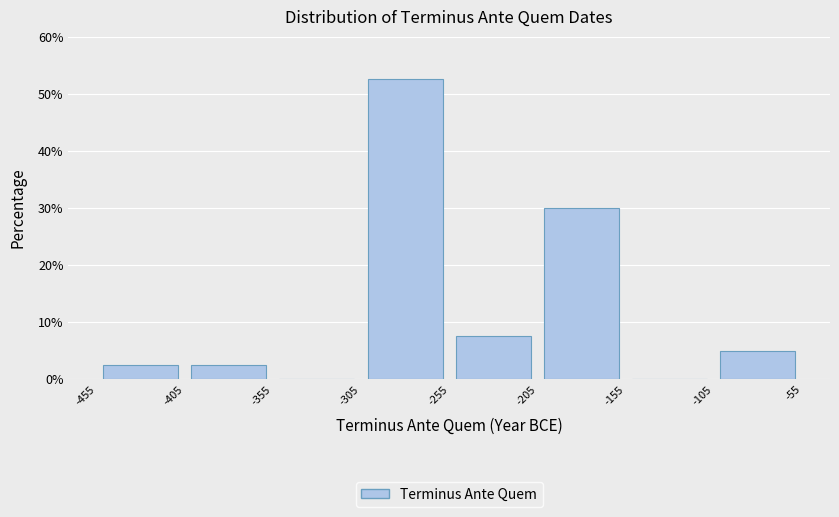

What is the height of the bar covering -405 to -355 on the x-axis? The values are not printed on the chart, so give them approximately, as read against the axis.

3